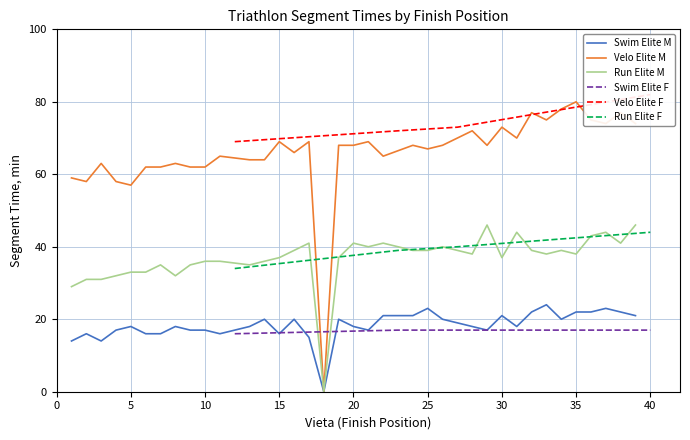

What is the minimum value for Swim Elite F?

16